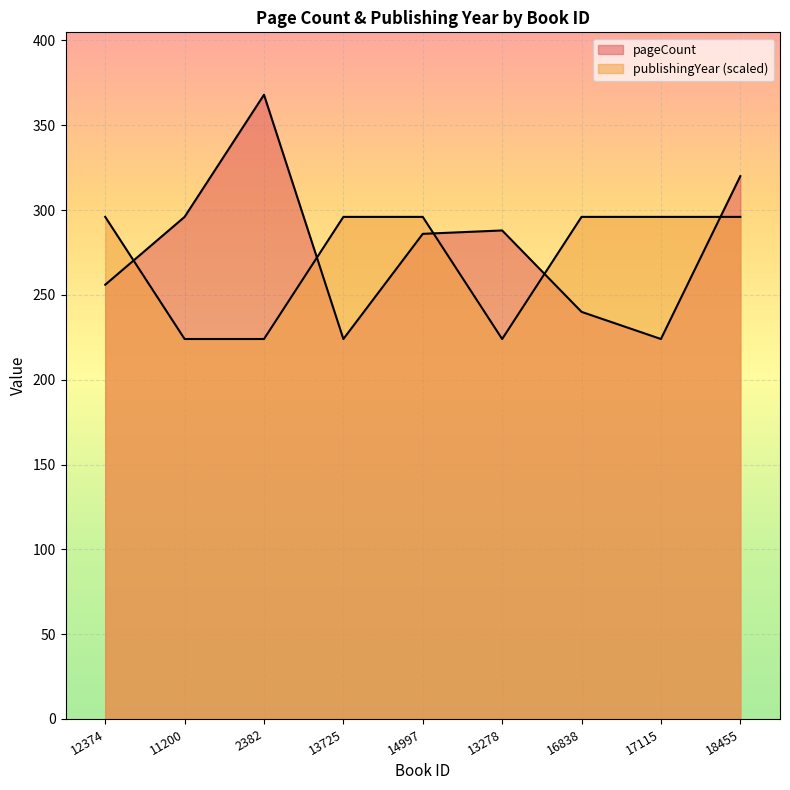

At which category does pageCount reach its first local valley?

13725